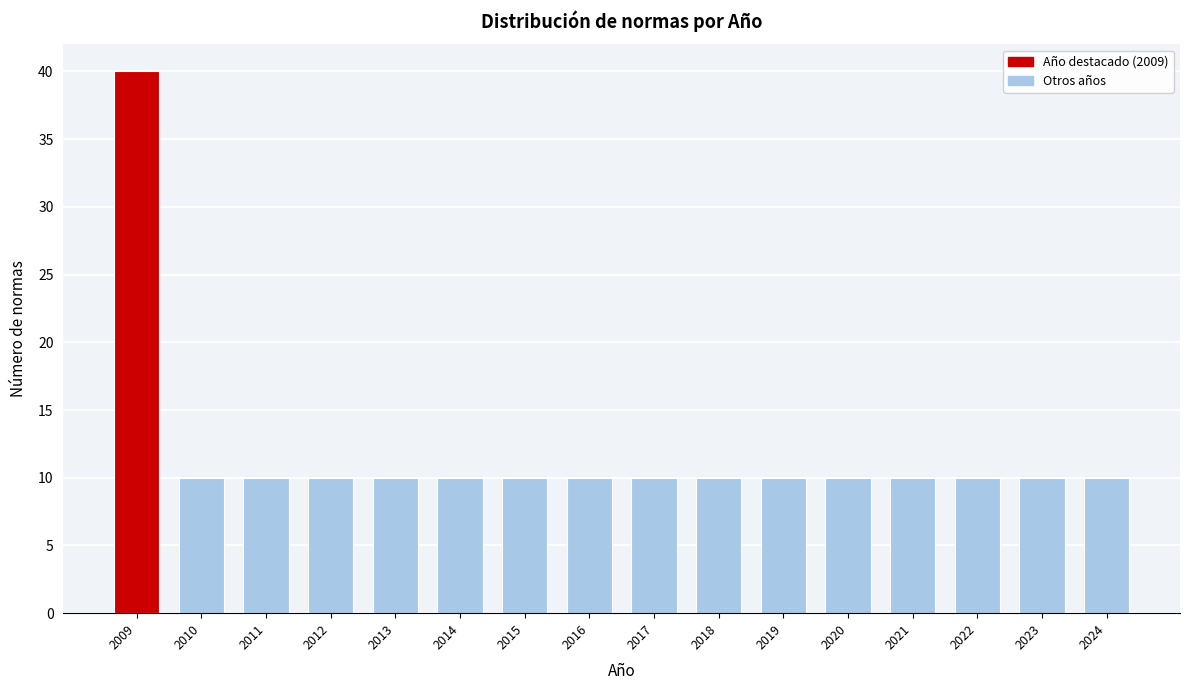

Reading left to right, what are all the values shown in this chart?

40	10	10	10	10	10	10	10	10	10	10	10	10	10	10	10